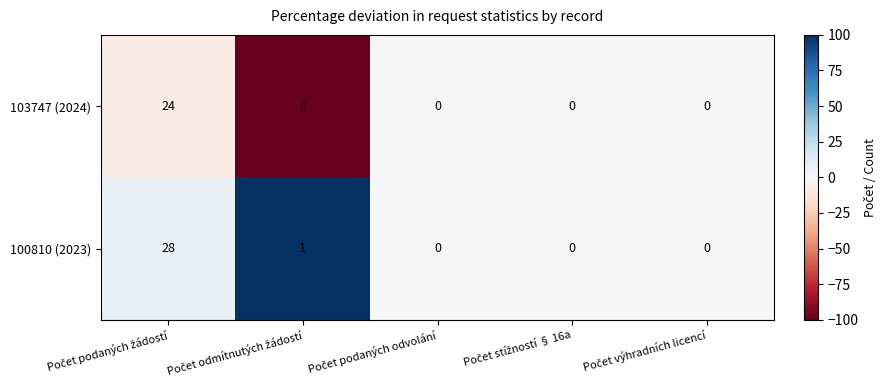

How many values in 100810 (2023) are above zero?

2